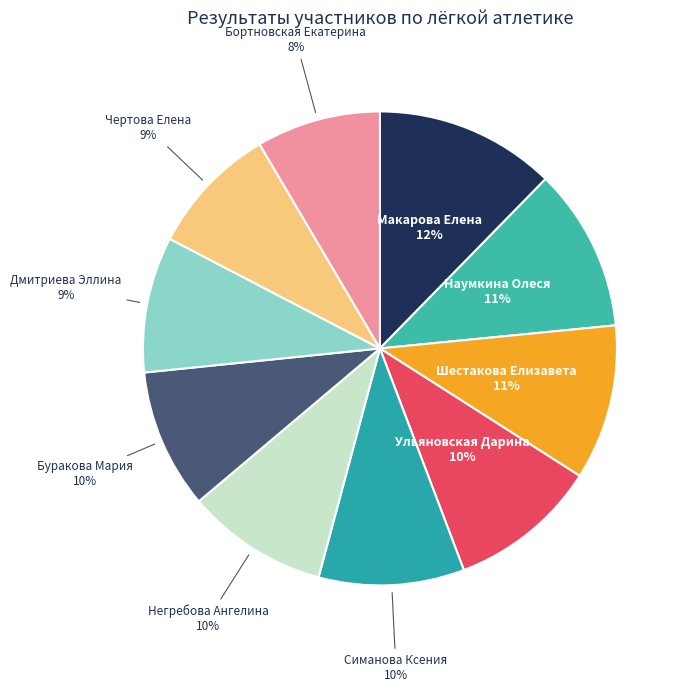

Does Дмитриева Эллина account for over 50% of the chart?

No